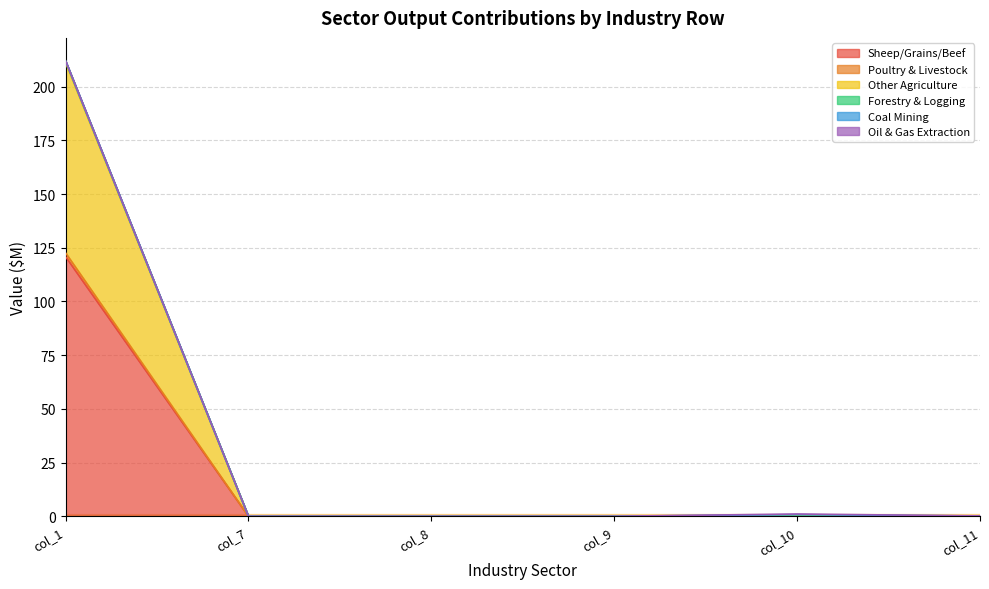

At which category is the sum across all series the highest?

col_1